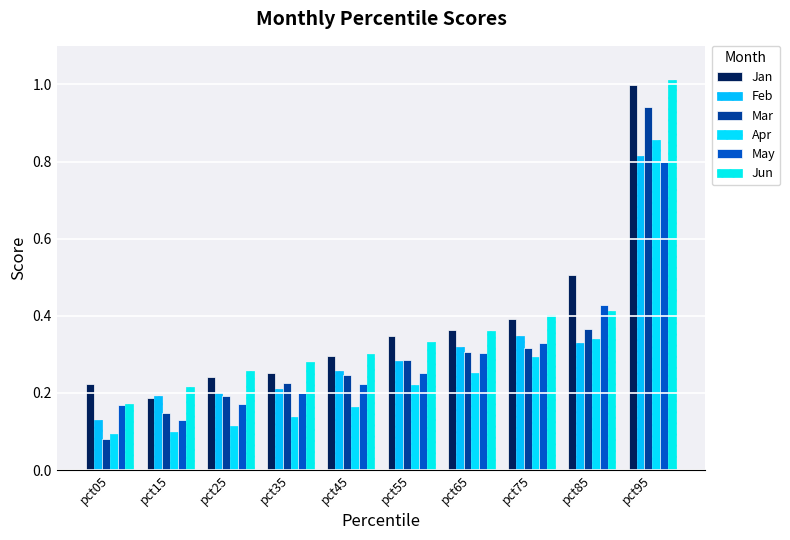

The May series shows 0.1 at pct15. True or false?

True